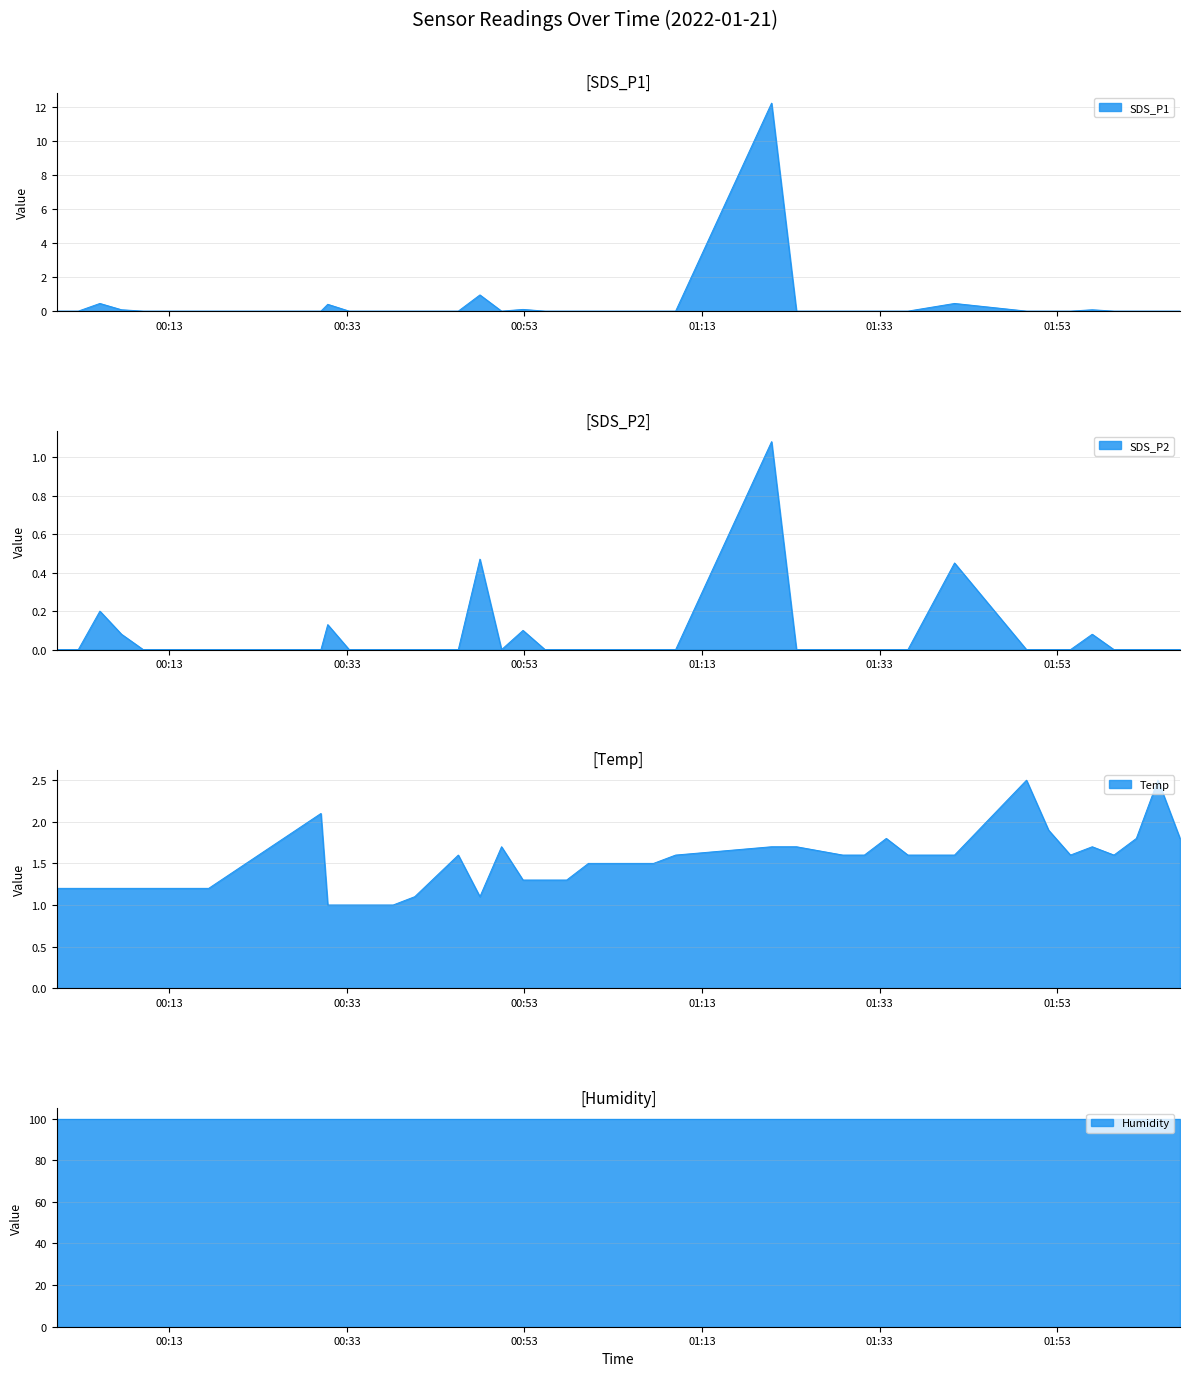

What is the average value of the Temp series?

1.5